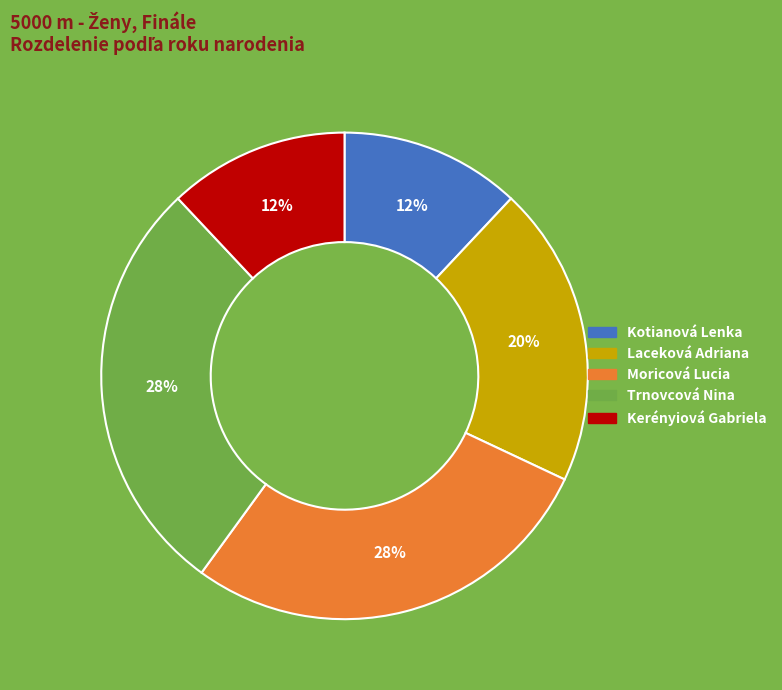

How many segments does this pie chart have?

5